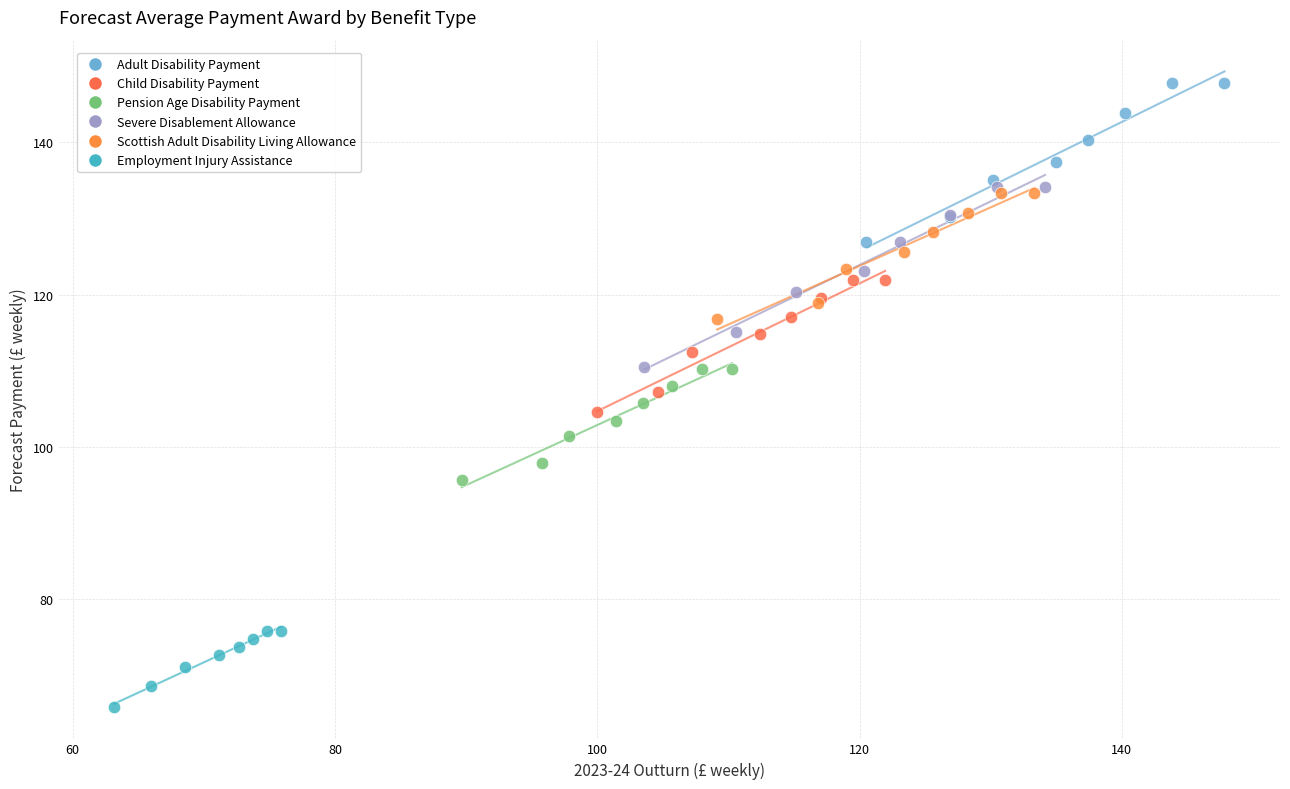

What are all the series names shown in the legend?

Adult Disability Payment, Child Disability Payment, Pension Age Disability Payment, Severe Disablement Allowance, Scottish Adult Disability Living Allowance, Employment Injury Assistance